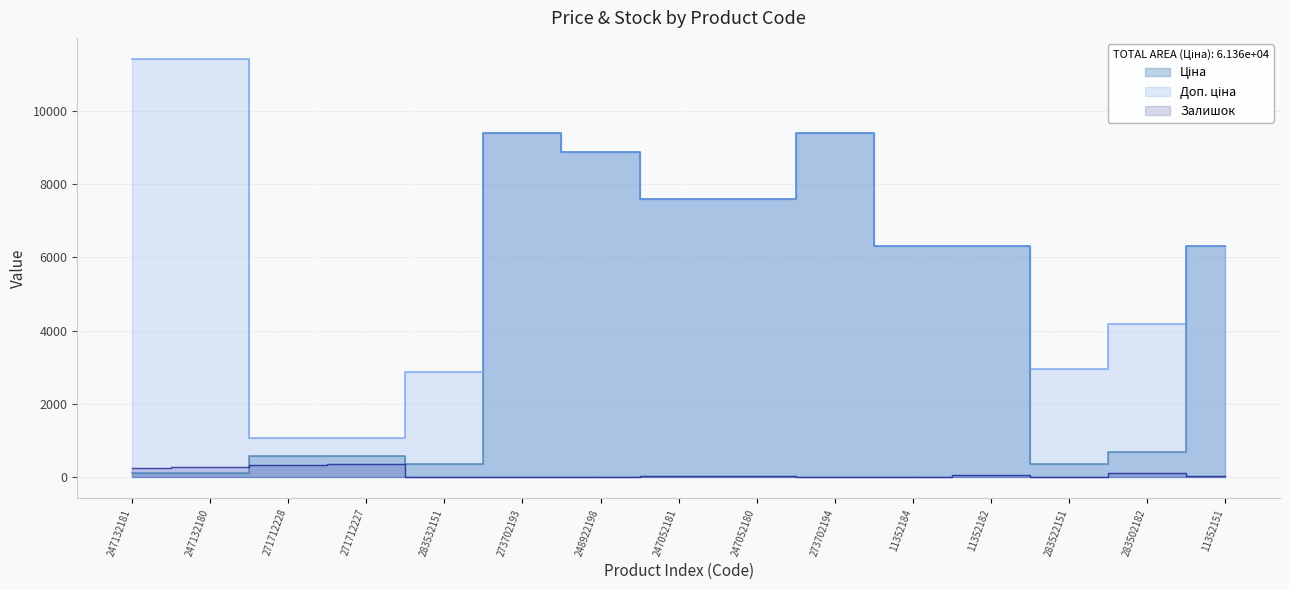

At which label does Залишок reach its peak?

271712227